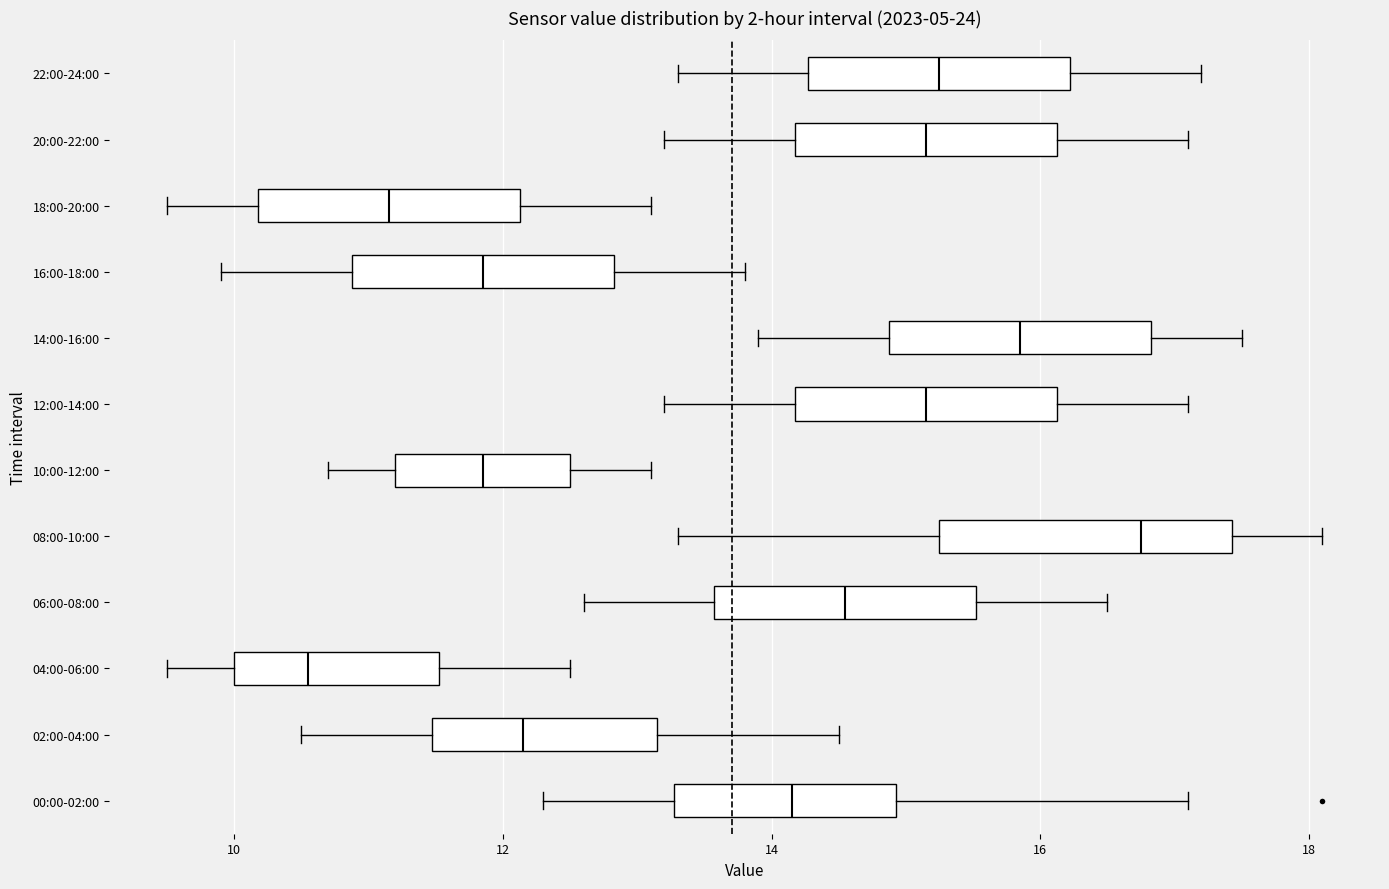

Which box has the furthest to the right median line?

08:00-10:00